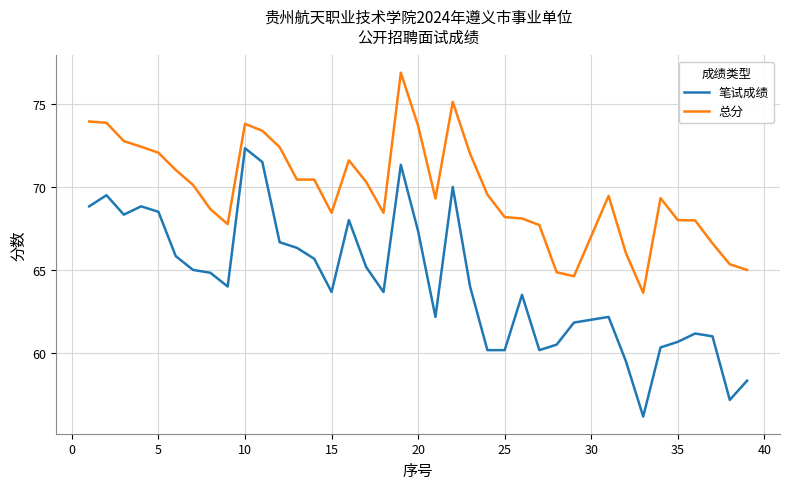

What is the difference between the maximum and minimum values in the 总分 series?

13.3